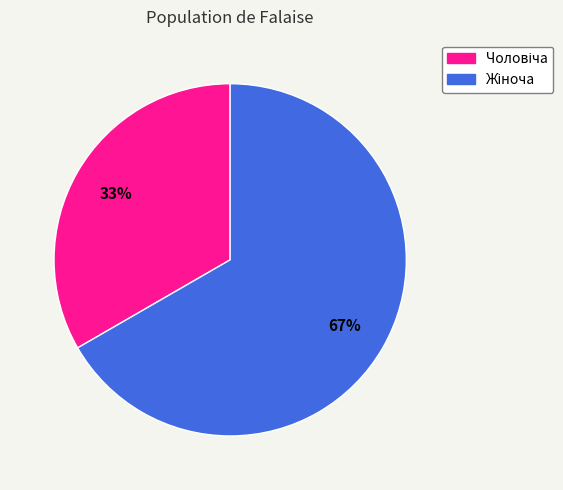

Is there a majority slice in this chart?

Yes